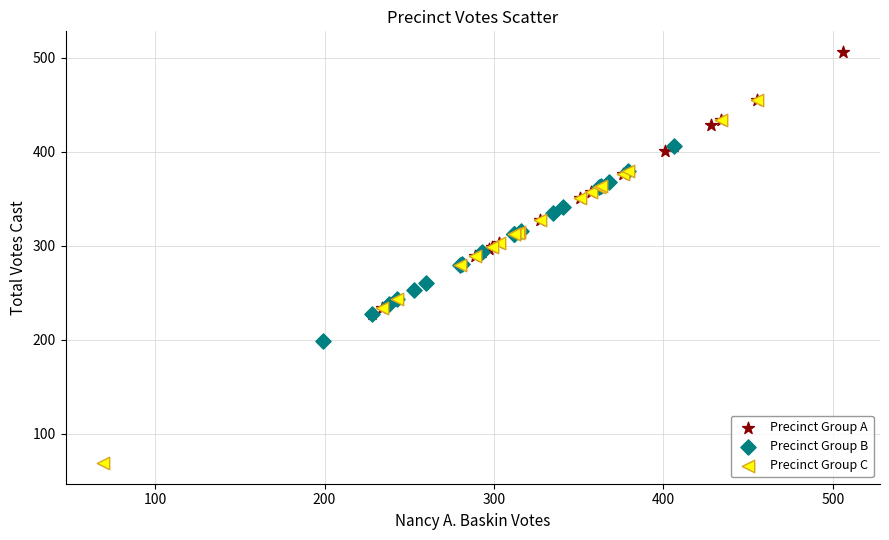

Which series has the largest Y range (max minus min)?

Precinct Group C